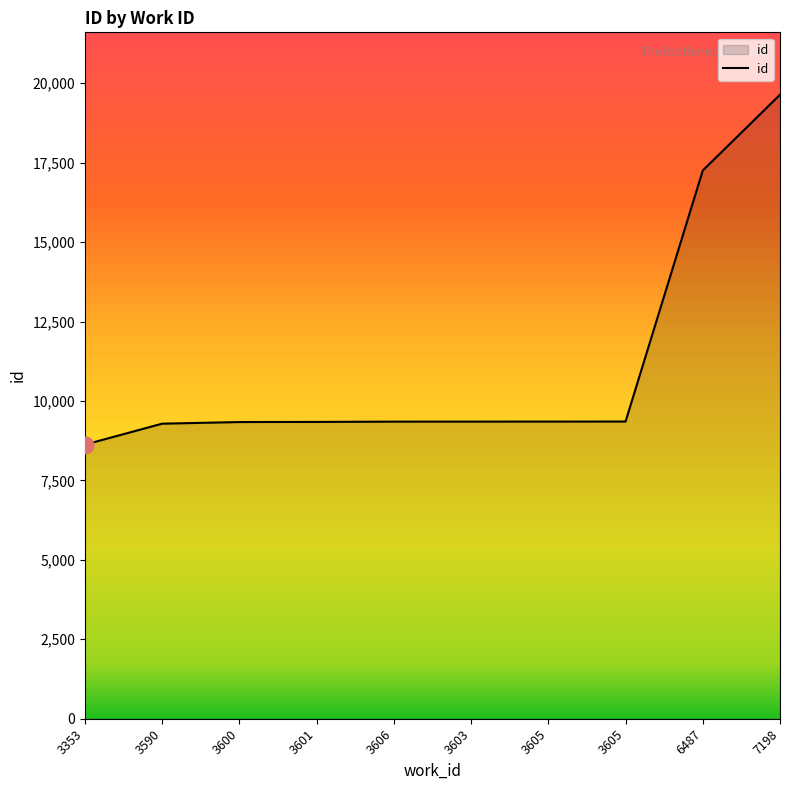

Reading left to right, extract all data points from this chart.

3353=8626	3590=9286	3600=9337	3601=9341	3606=9350	3603=9351	3605=9352	3605=9353	6487=17254	7198=19638